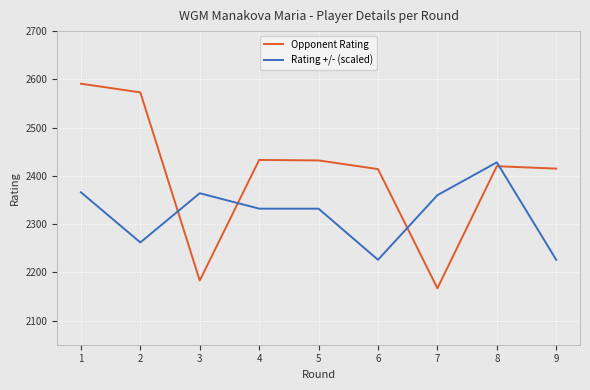

What is the difference between the highest and lowest values at 6?

188